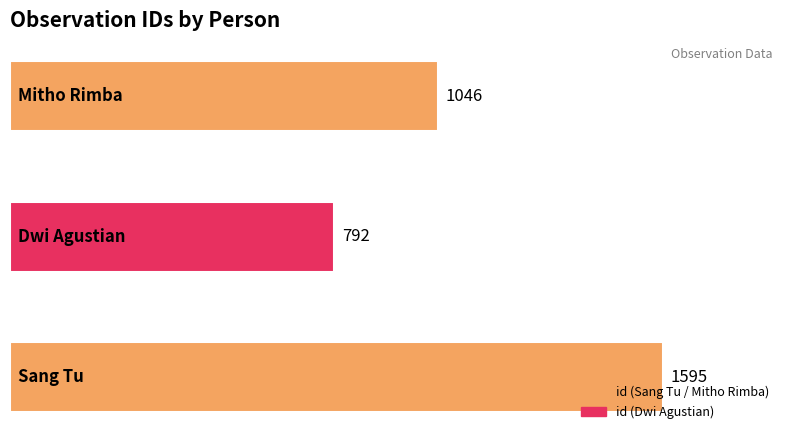

Does the chart contain any negative values?

No